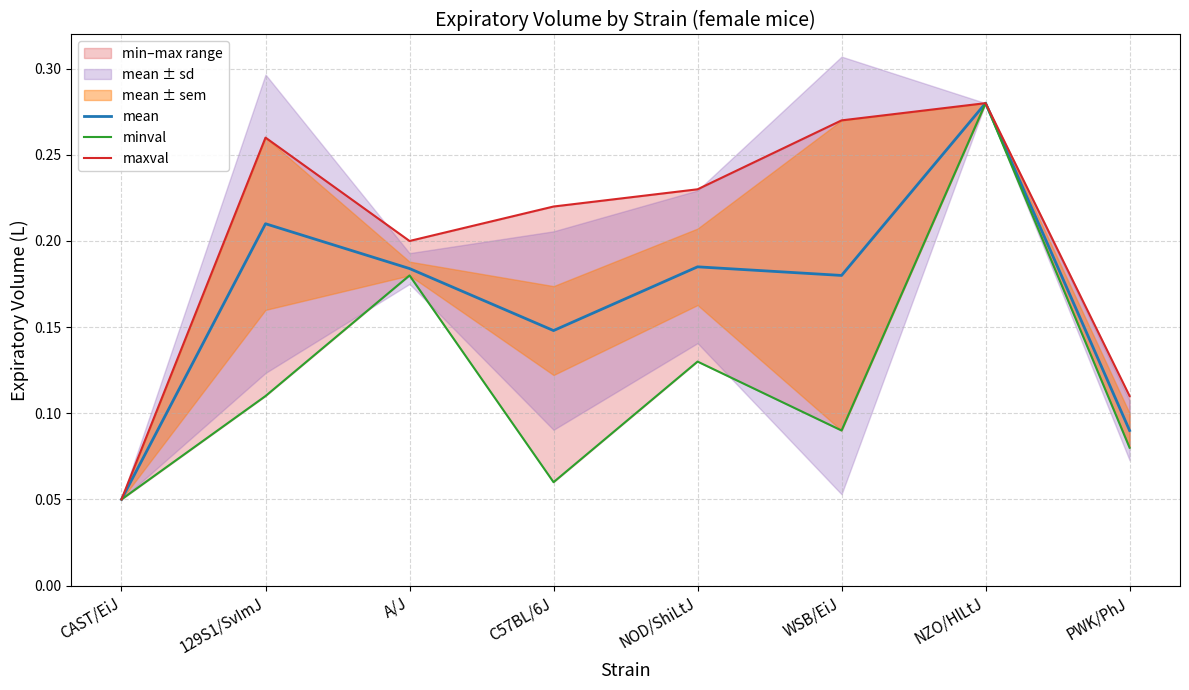

What is the spread (max minus min) of values at C57BL/6J?

0.2